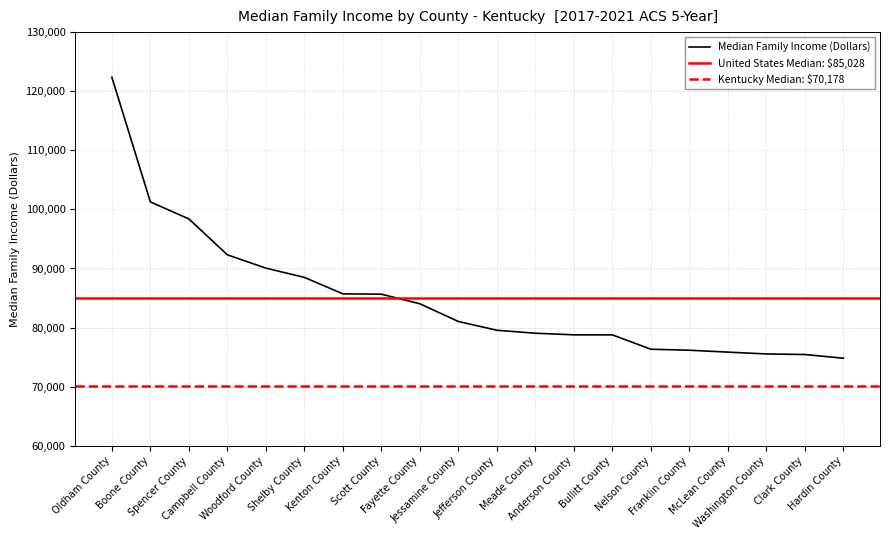

What is the smallest value displayed?

74814